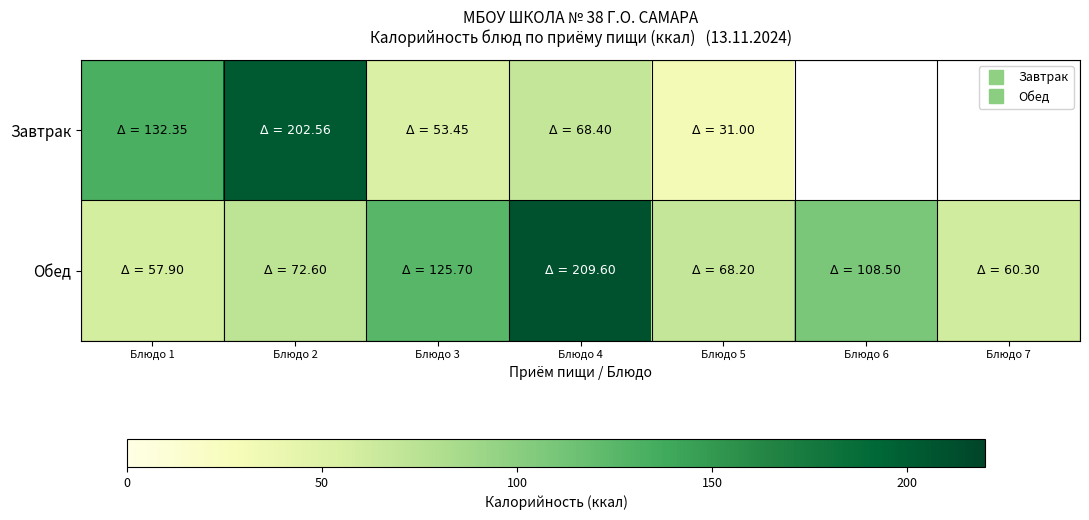

Where does the Завтрак series first go above 132?

Блюдо 1